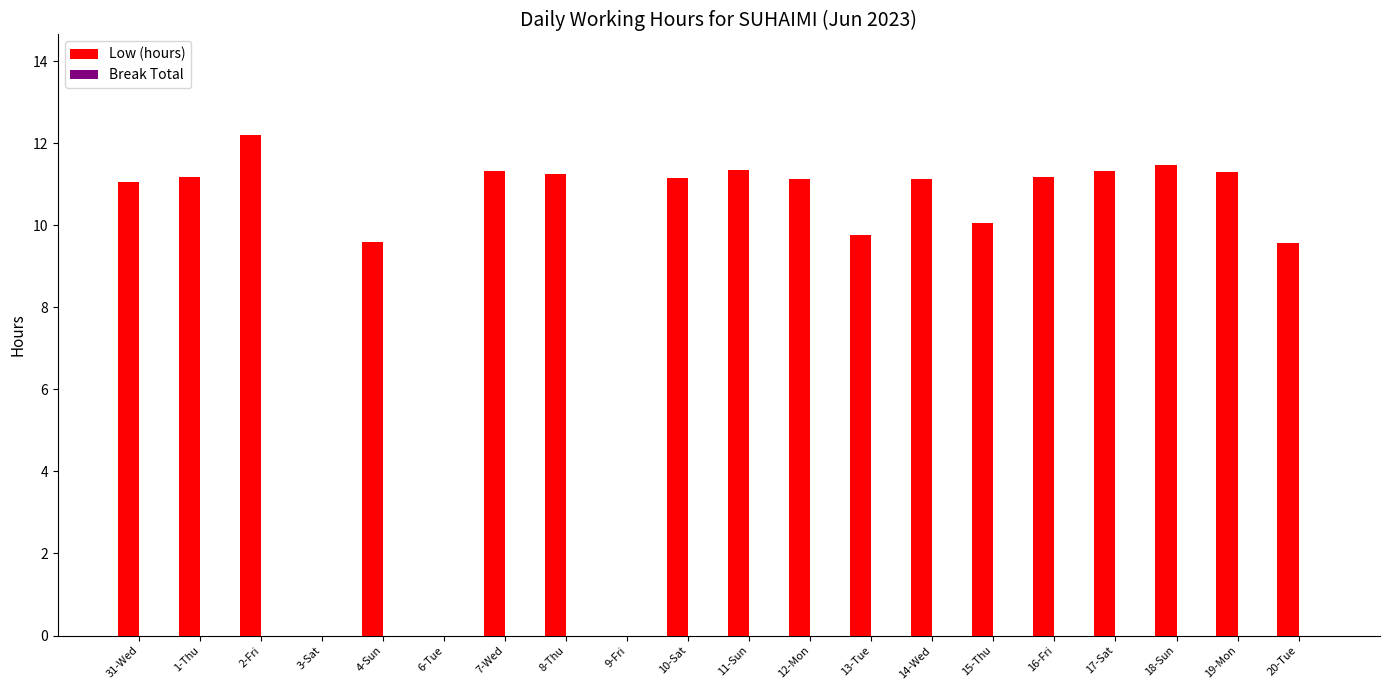

What value does the data have at 16-Fri?

11.2